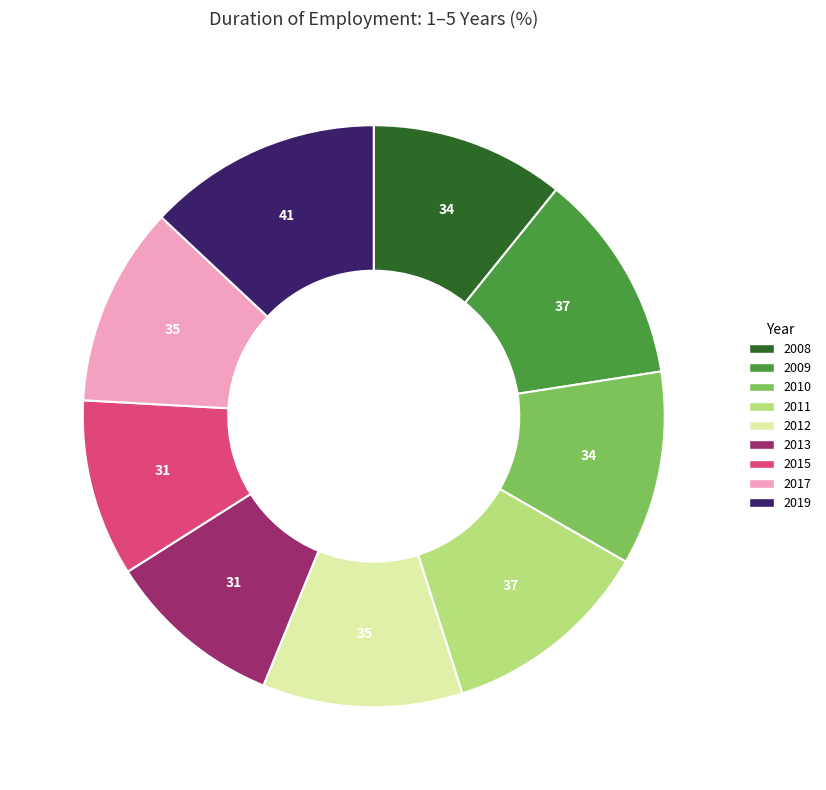

Count the number of slices in the pie.

9